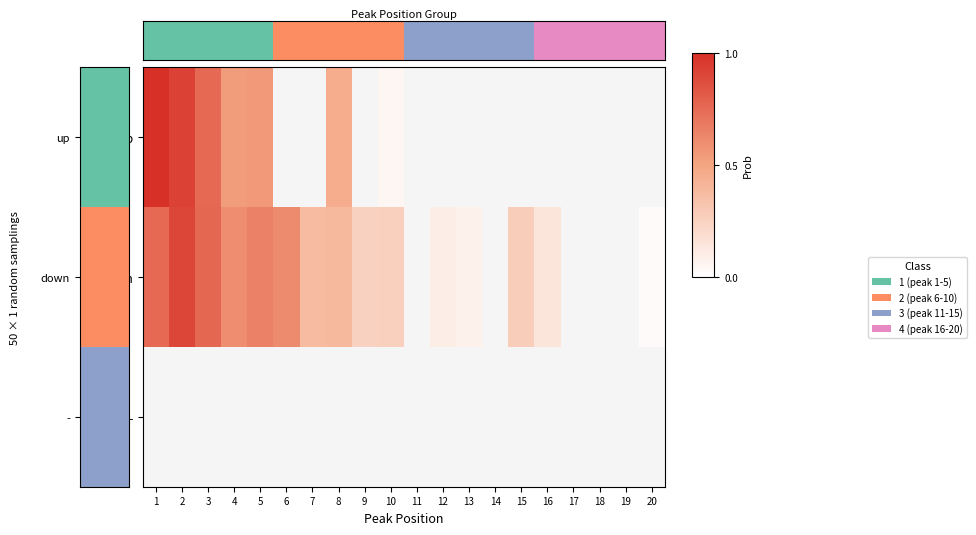

True or false: down has a value of 0.0 at 20.

False